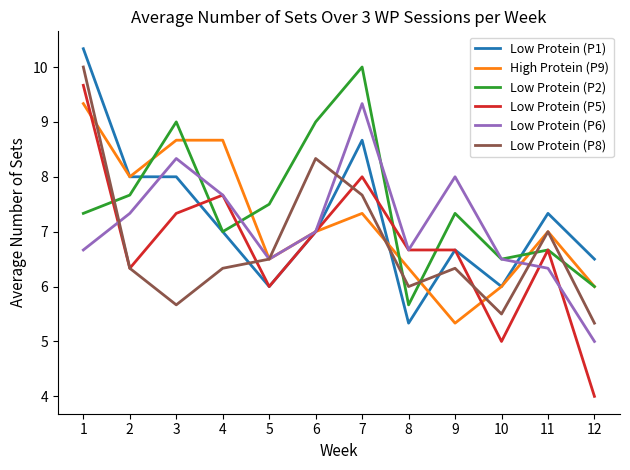

What is the spread (max minus min) of values at 11?

1.0